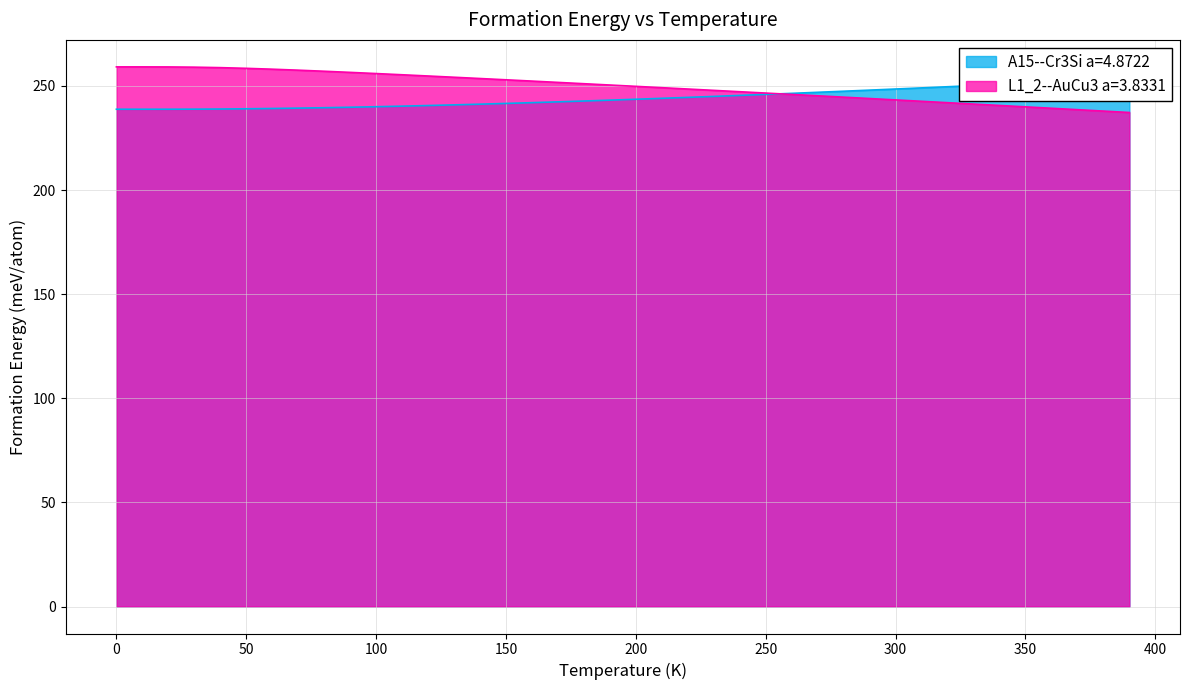

What are all the series names shown in the legend?

A15--Cr3Si a=4.8722, L1_2--AuCu3 a=3.8331